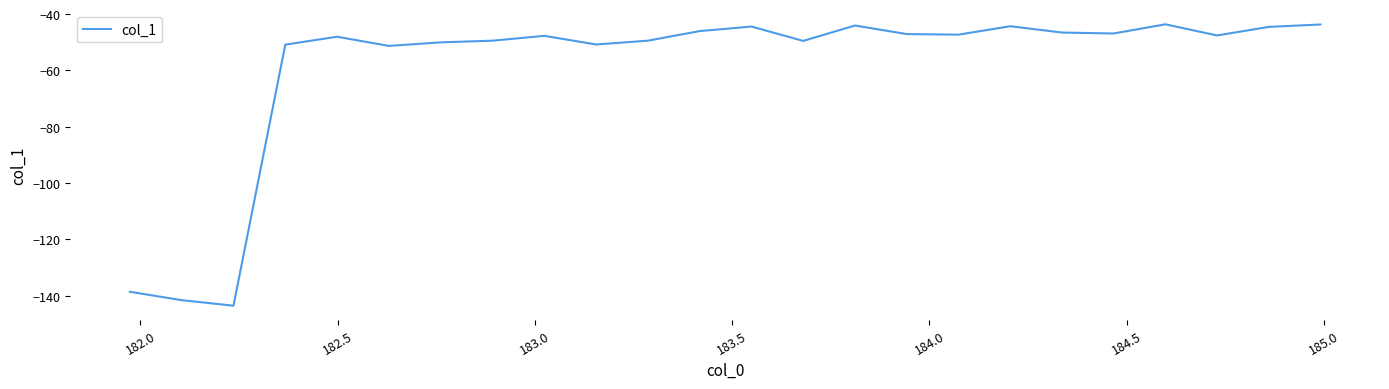

What is the greatest value displayed?

-43.7